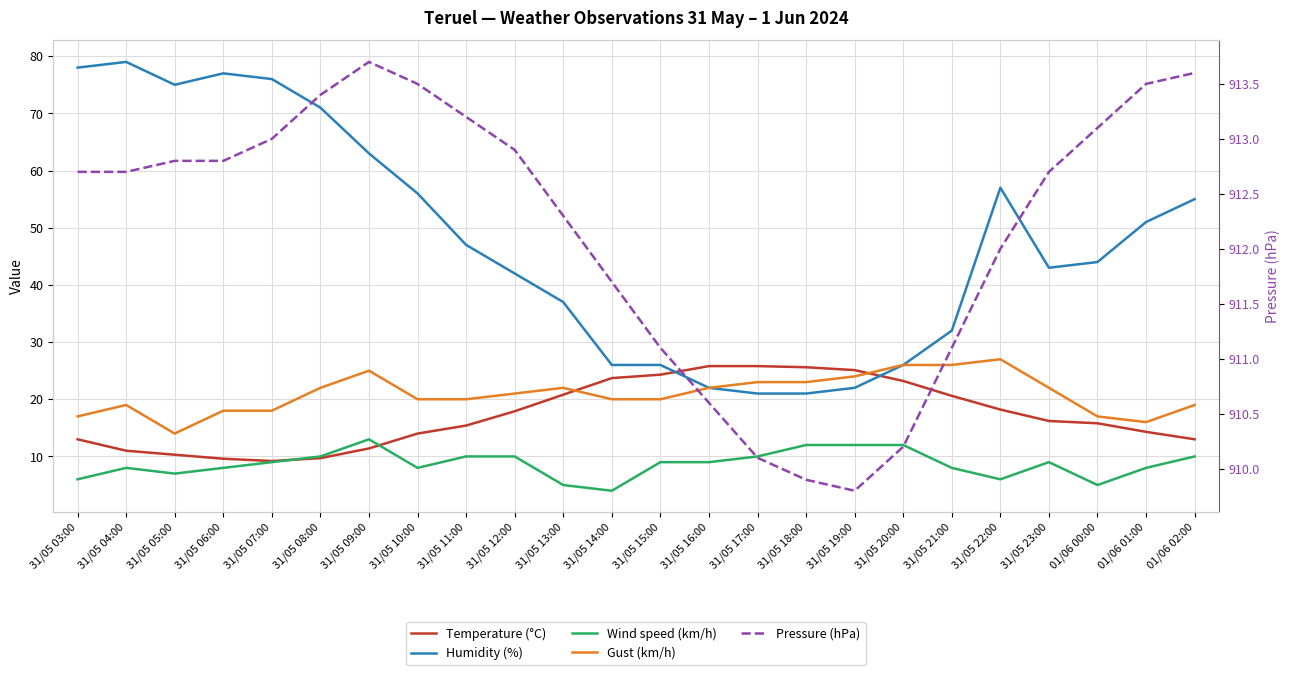

What is the label of the 24th point from the right?

31/05 03:00